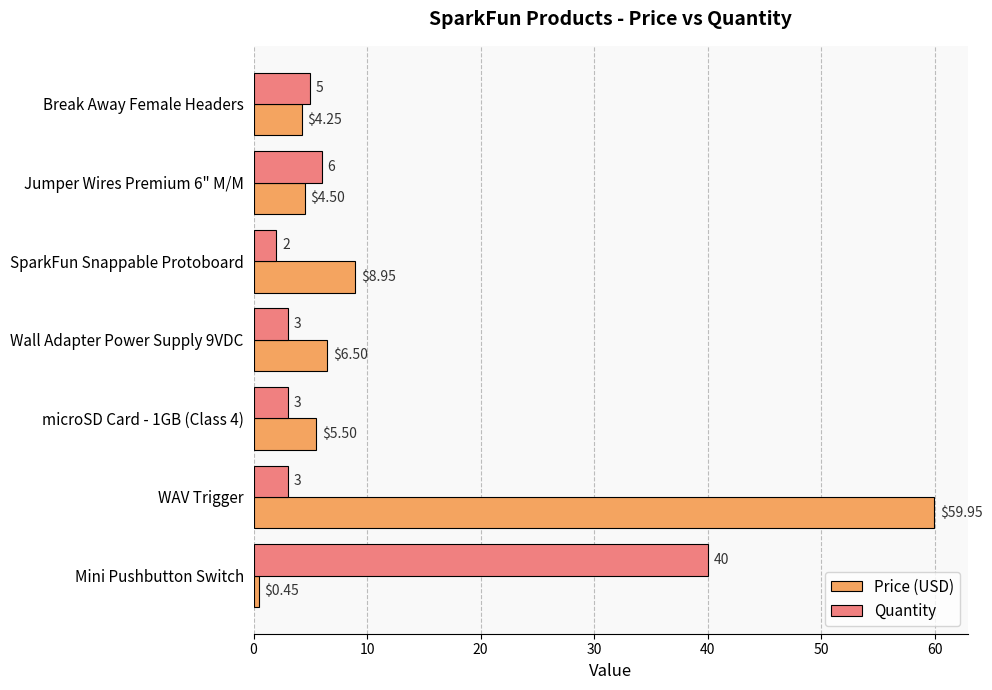

Is the value of Quantity at Jumper Wires Premium 6" M/M greater than the value of Price (USD) at Jumper Wires Premium 6" M/M?

Yes